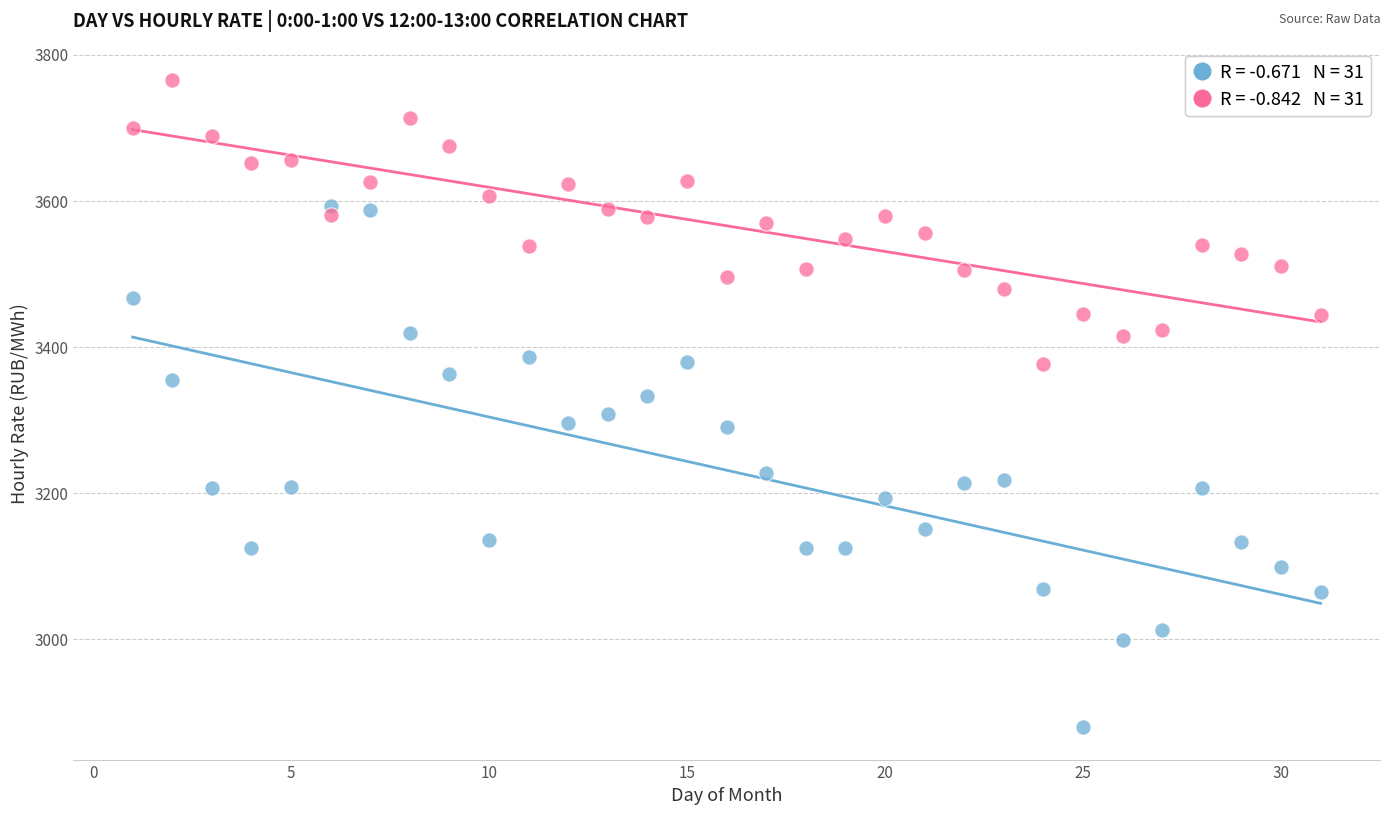

Across all data points, what is the range of Y values (max minus min)?

885.5